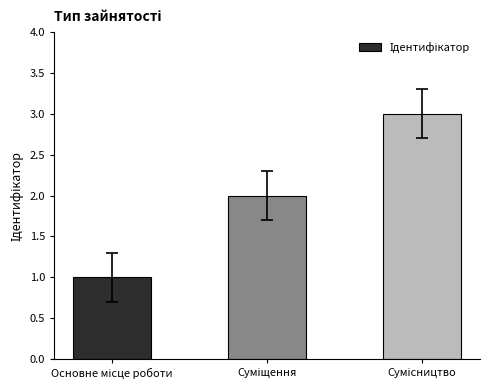

What is the sum of all values?

6